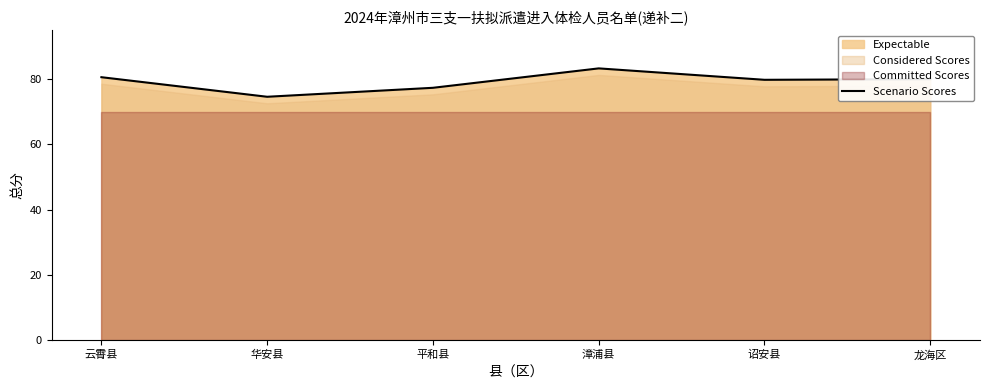

Reading left to right, extract all data points from this chart.

80.6	74.6	77.3	83.3	79.8	80.0